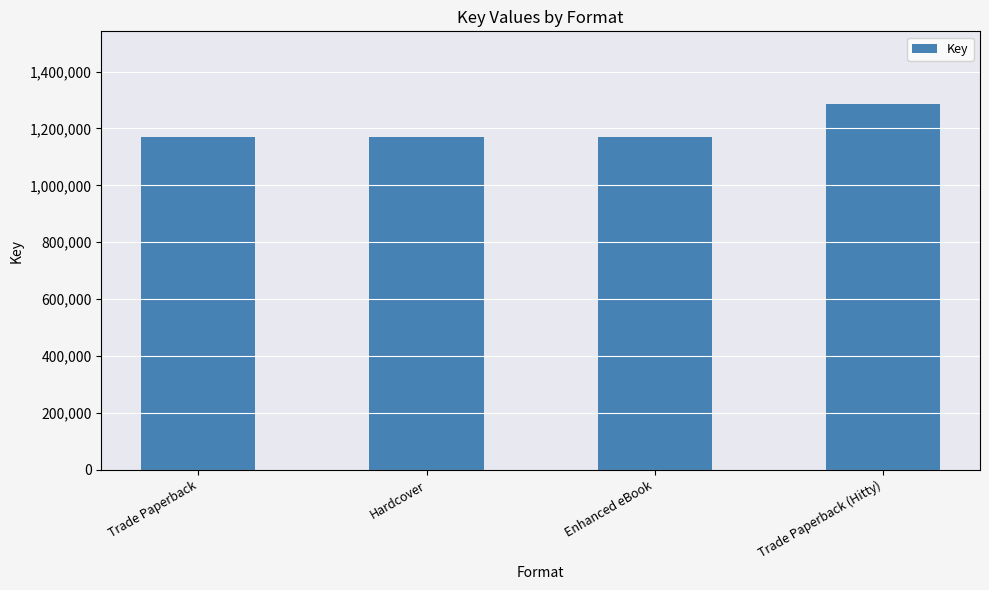

What is the label of the 3rd bar from the right?

Hardcover